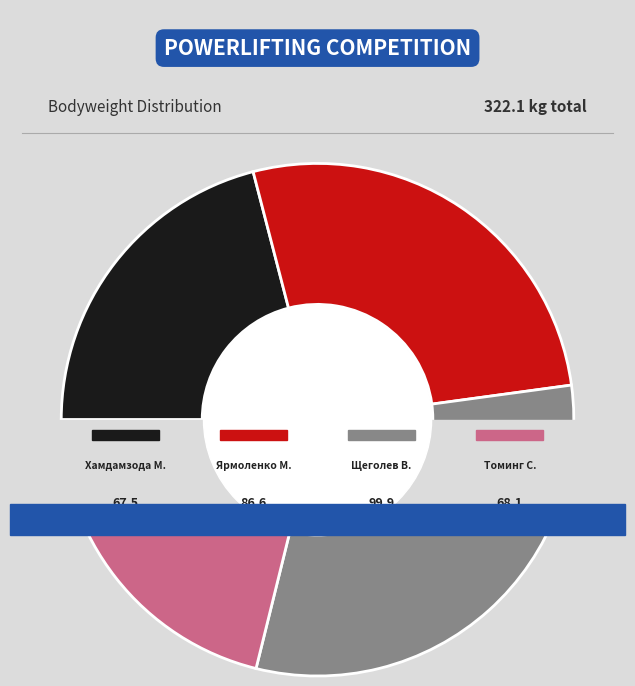

Does Томинг Сергей represent more than half of the total?

No